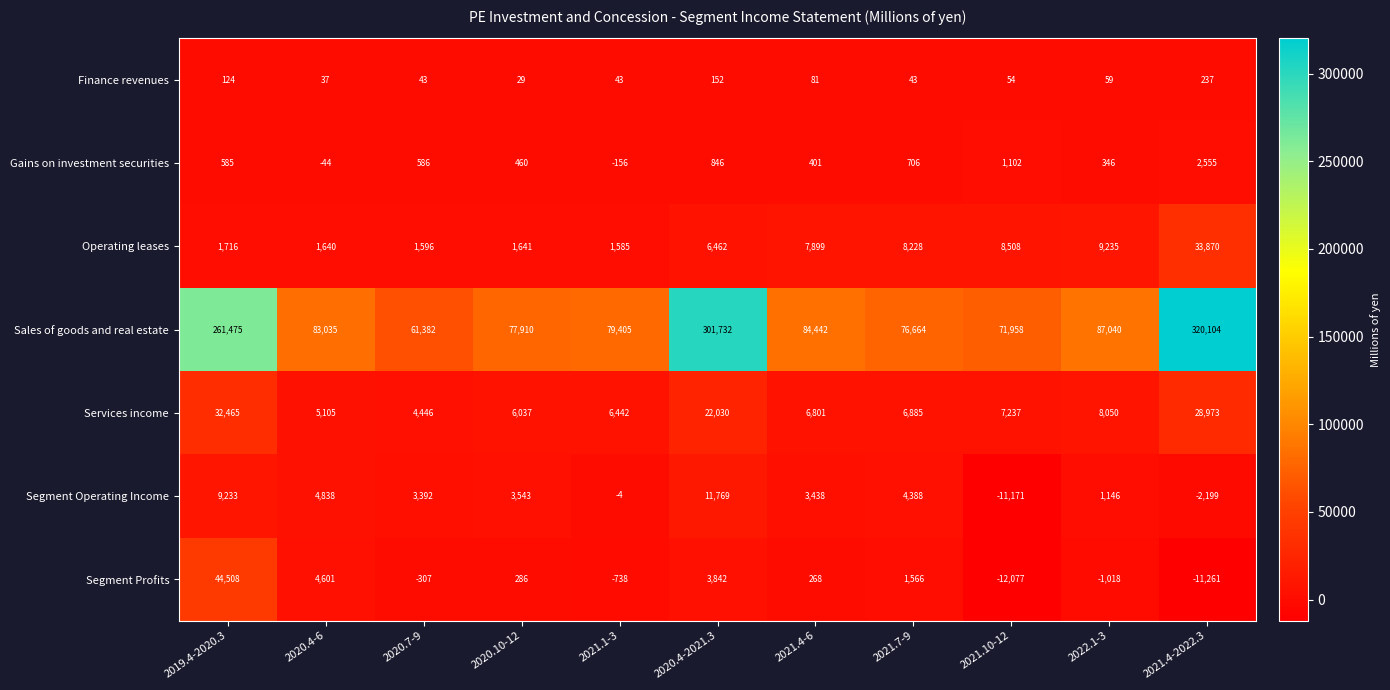

What is the spread (max minus min) of values at 2020.4-2021.3?

301580